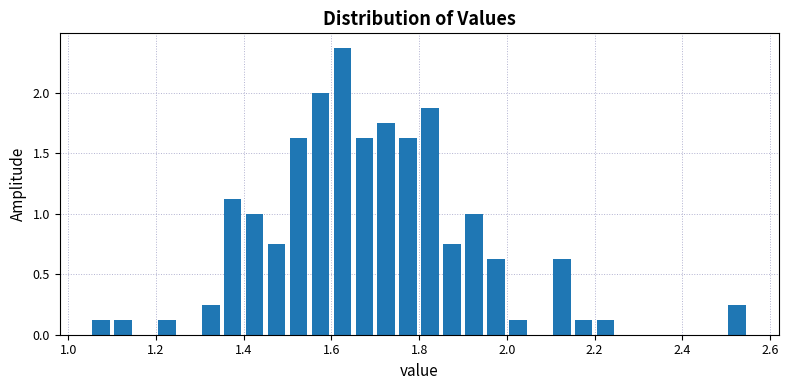

Around what value on the x-axis is the tallest bar? Give the approximate position of its centre, as read against the axis.

1.62